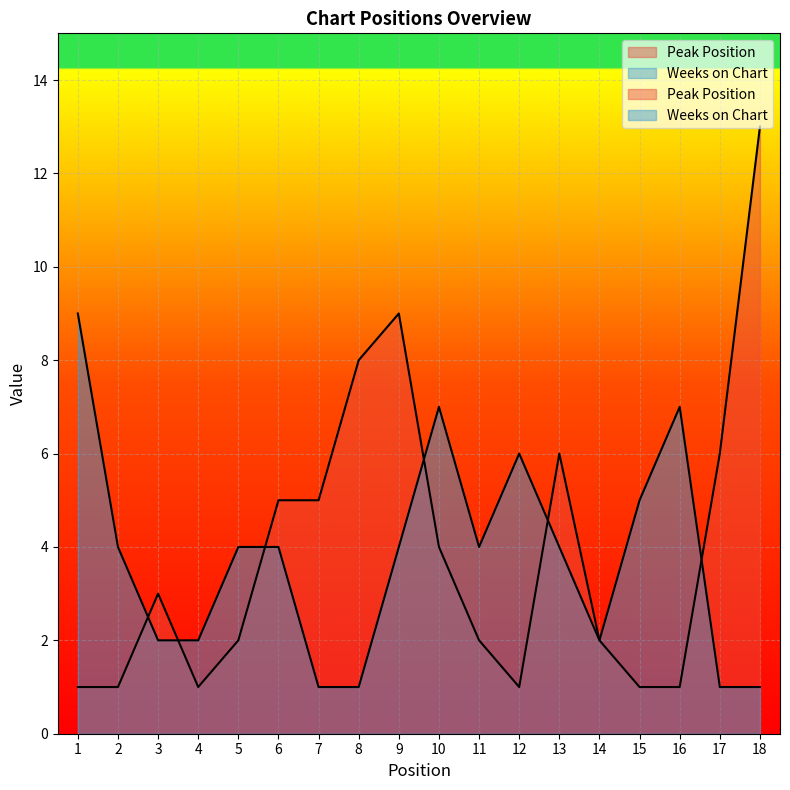

What is the highest value of the Weeks on Chart series?

9